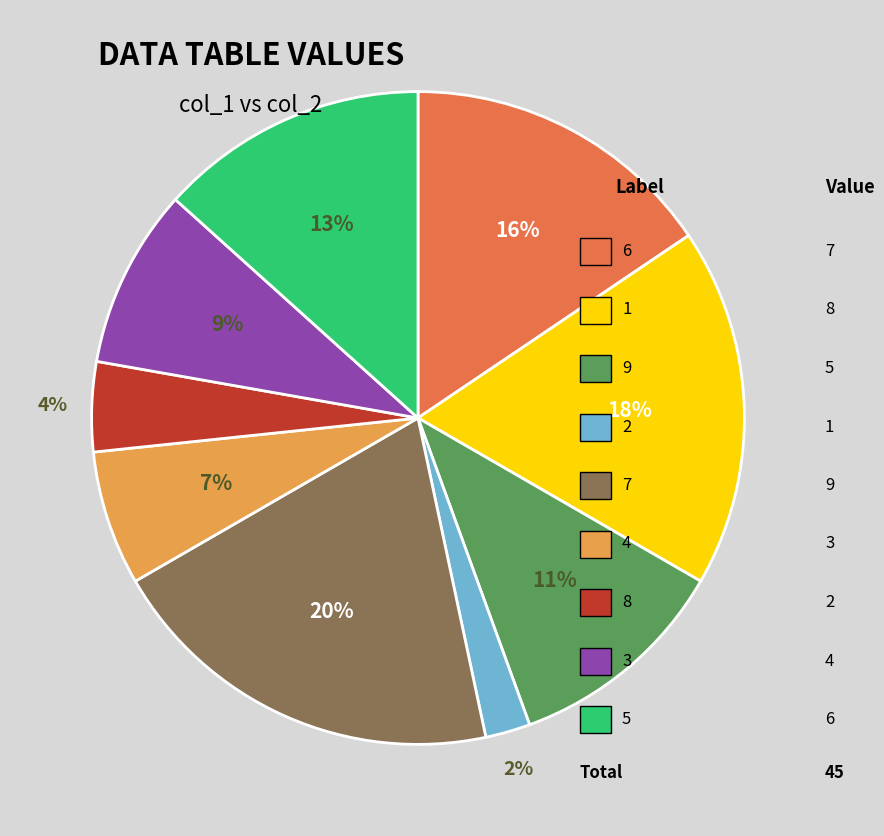

To the nearest percent, what is the difference between the largest and smallest slice percentages?

18%